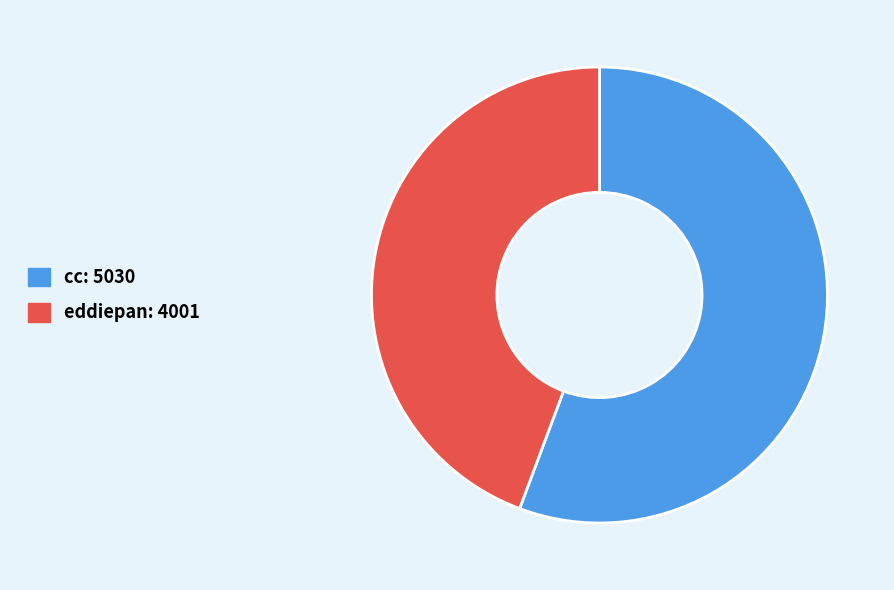

Is the sum of cc: 5030 and eddiepan: 4001 greater than half?

Yes